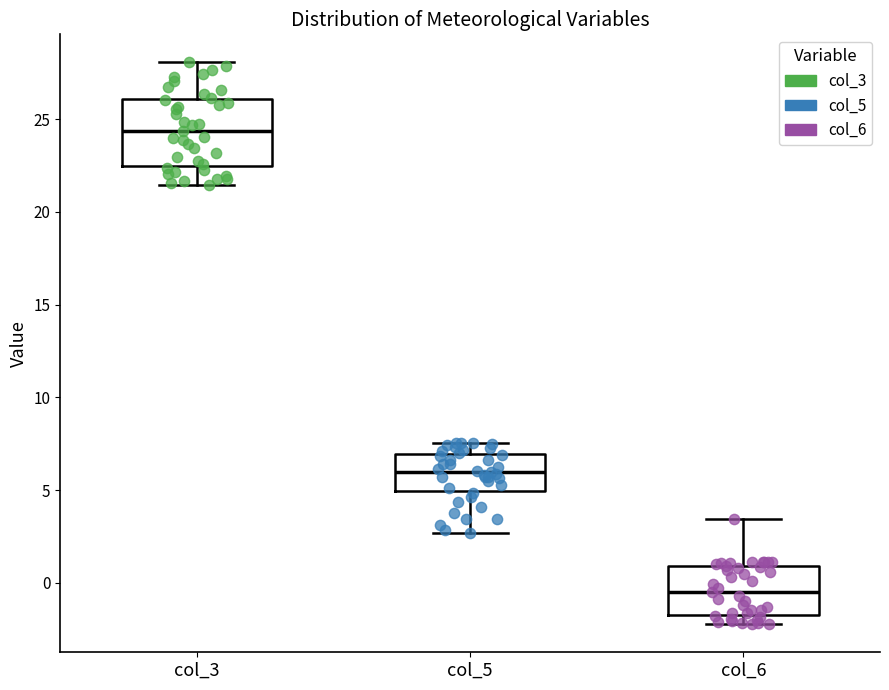

Reading left to right, transcribe this box plot: for each box, give where its median line is, the range the box spans, and where its two whiskers end, as read against the y-axis. The values are not printed on the chart, so give them approximately, as read against the axis.

col_3: median 24.5, box 22.5 to 26.0, whiskers 21.5 to 28.0
col_5: median 6.0, box 5.0 to 7.0, whiskers 2.5 to 7.5
col_6: median -0.5, box -1.5 to 1.0, whiskers -2.0 to 3.5